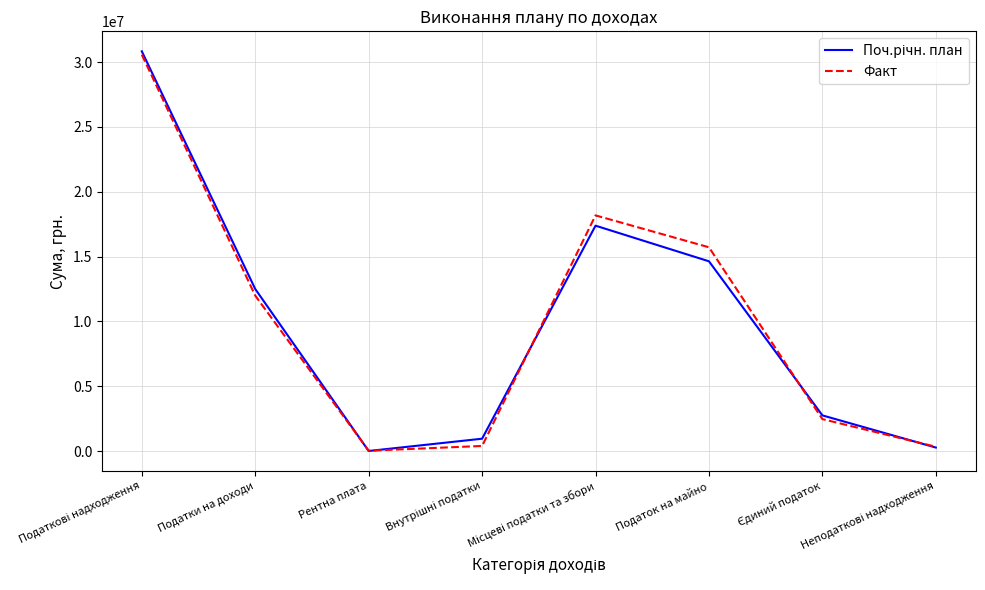

What is the difference between the highest and lowest values at Податок на майно?

1080781.9